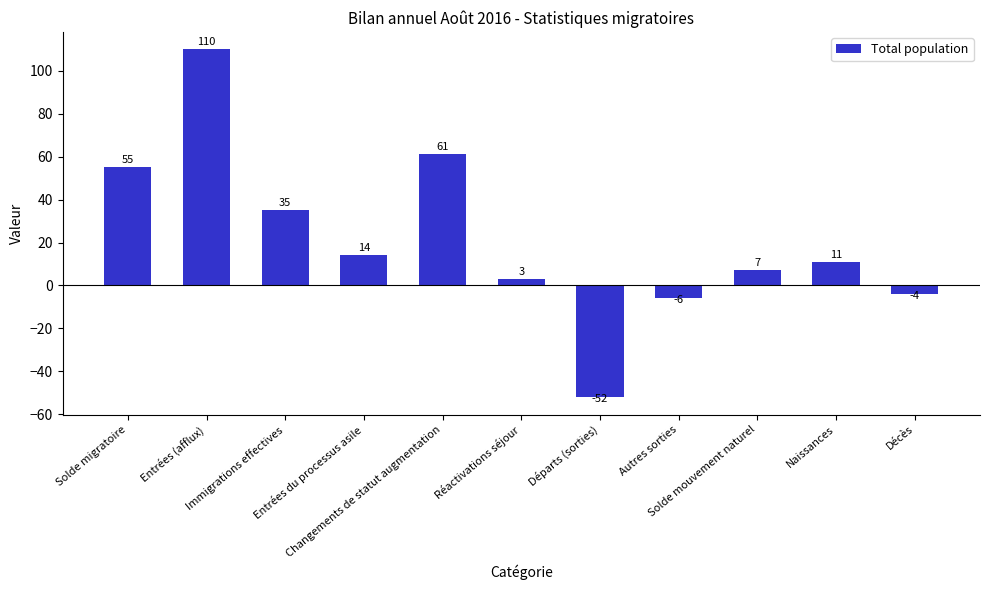

At which category does the chart reach its minimum across all series?

Départs (sorties)